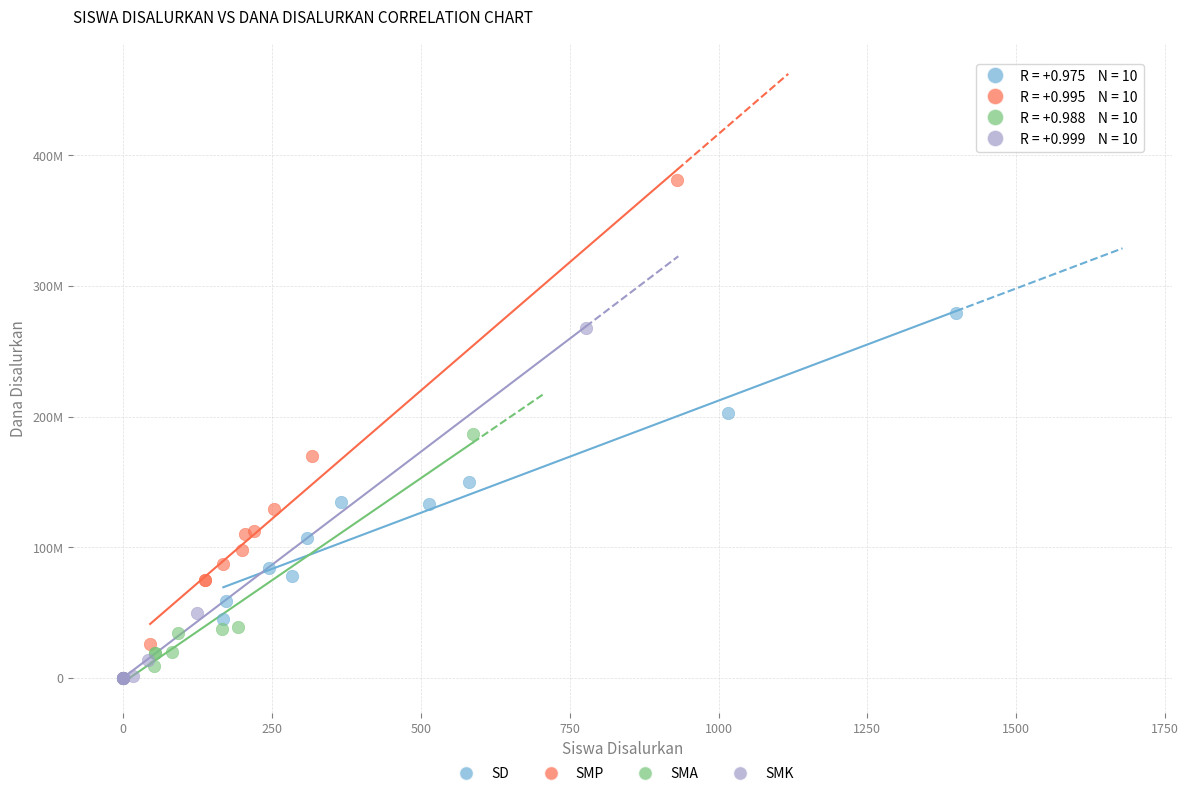

Which series has the widest spread of Y values?

SMP